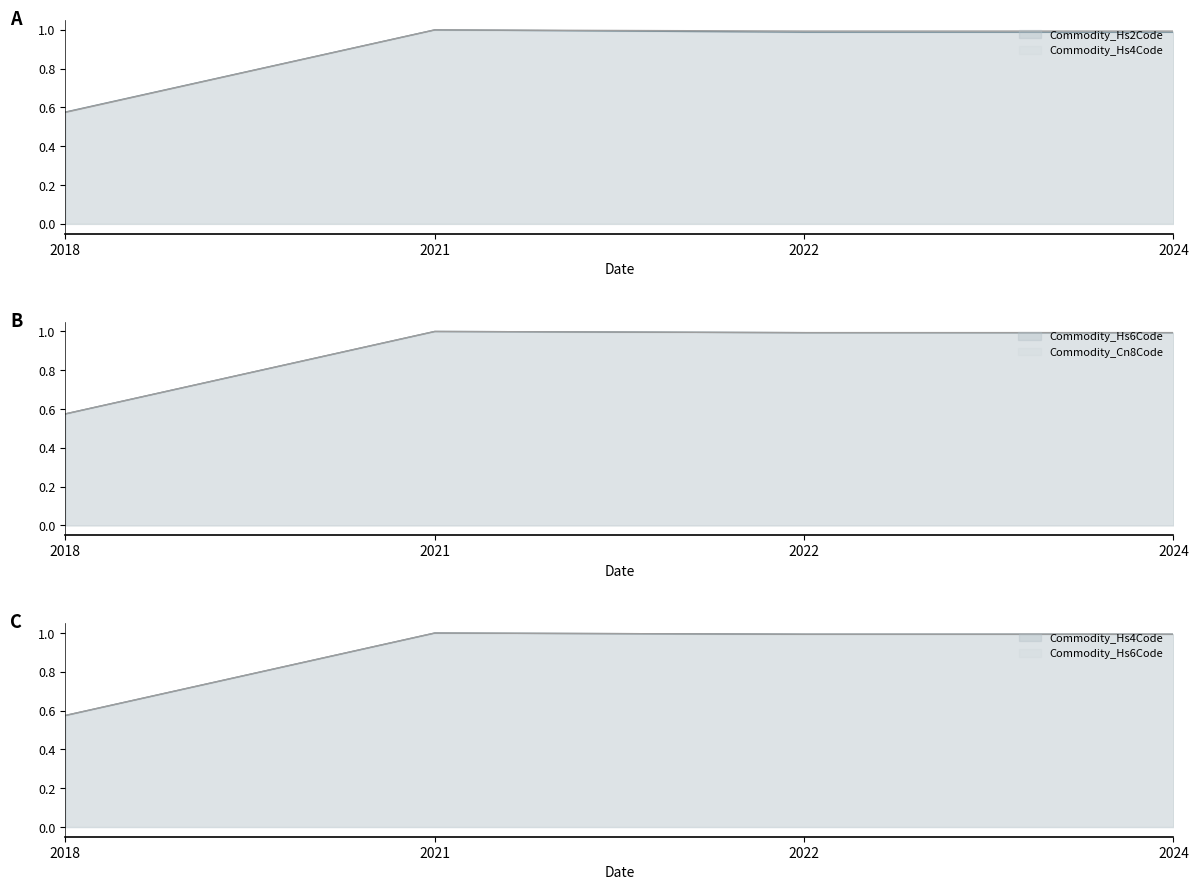

What is the total value across all series at 2018?

2.3